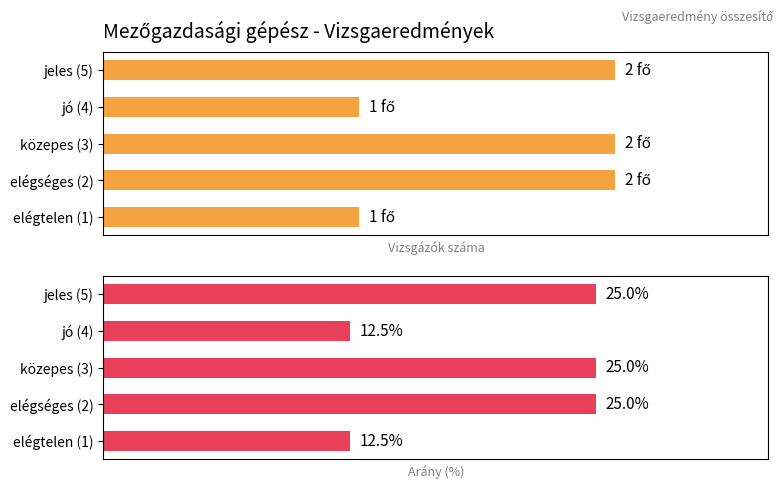

How many categories are shown in the chart?

5